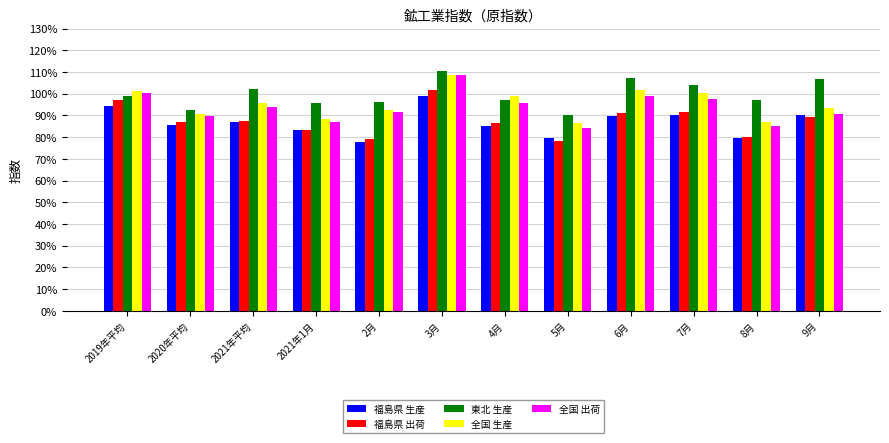

What is the sum of all 全国 出荷 values?

1122.7